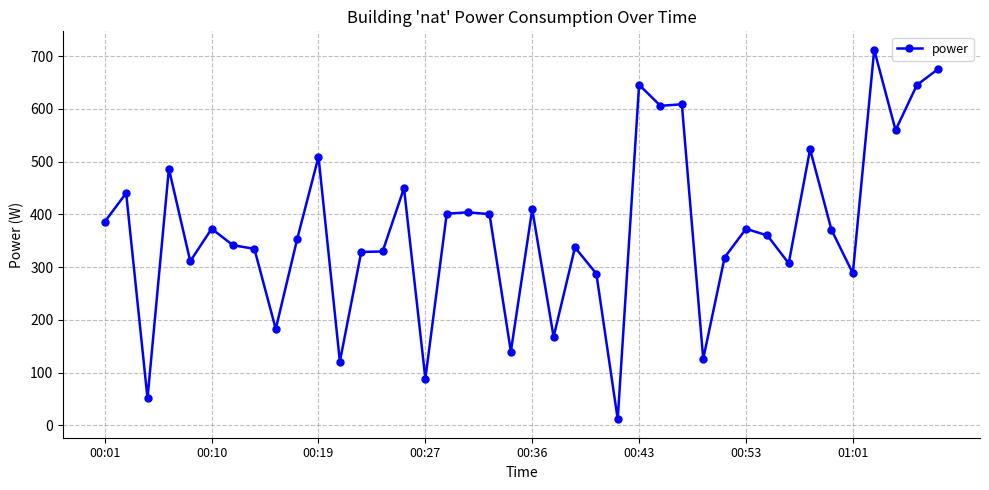

True or false: the data has more than 0 interior local peaks.

True